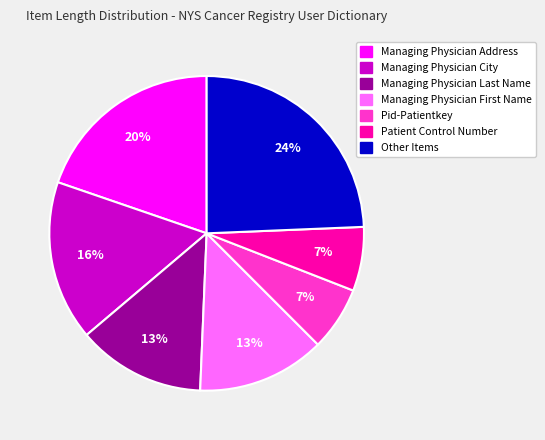

Is there a majority slice in this chart?

No